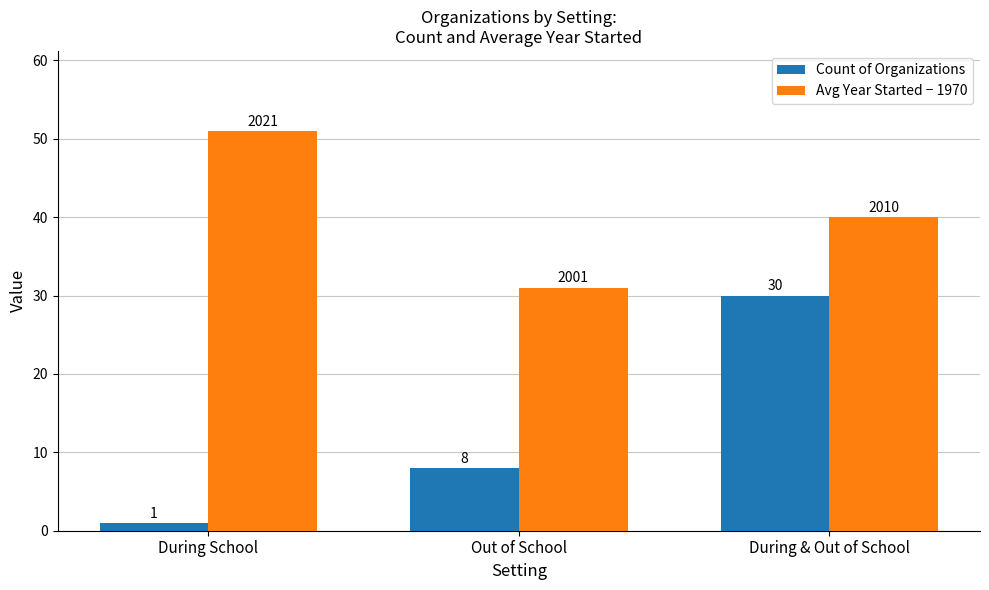

Rank the categories by Count of Organizations value from highest to lowest.

During & Out of School, Out of School, During School